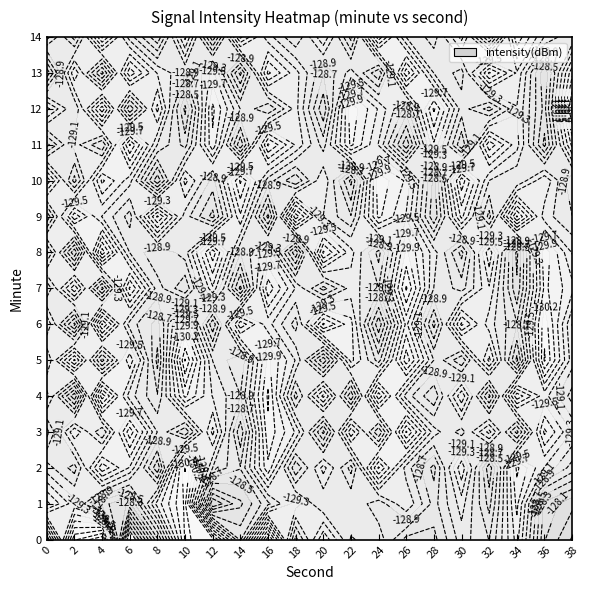

At how many categories does at least one series exceed -129?

20